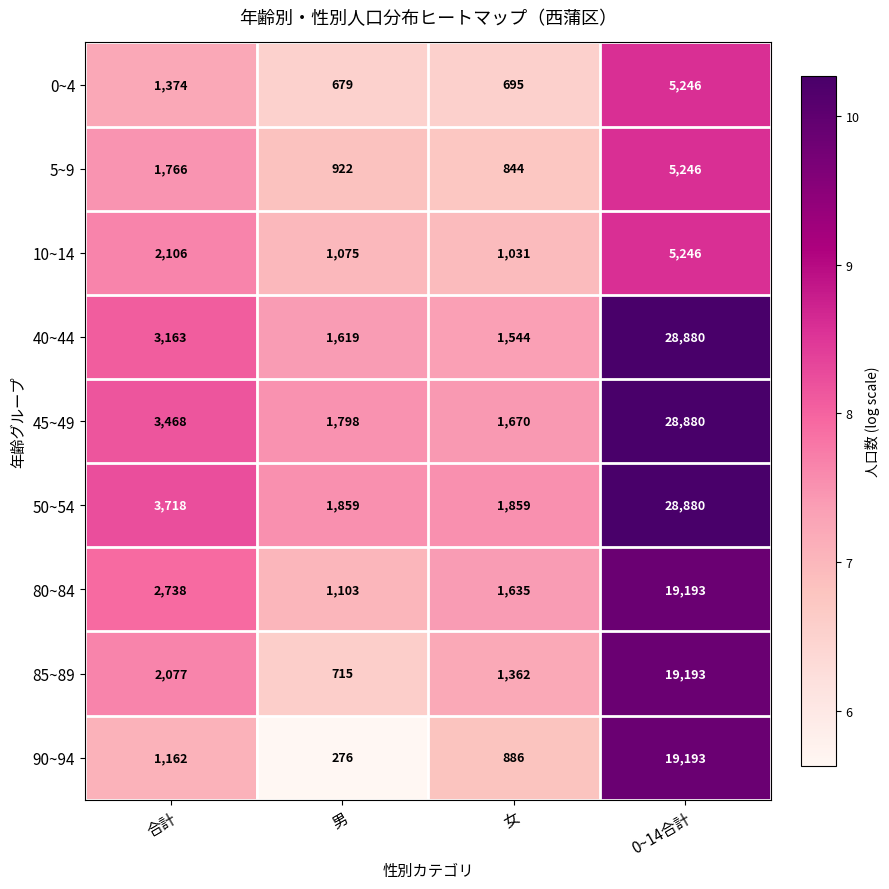

At which label is 0~4 closest to 2962?

合計